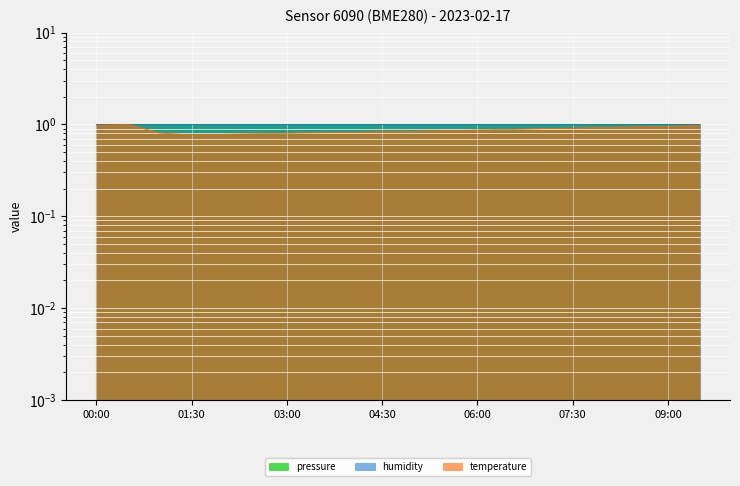

Count the number of categories in the chart.

20